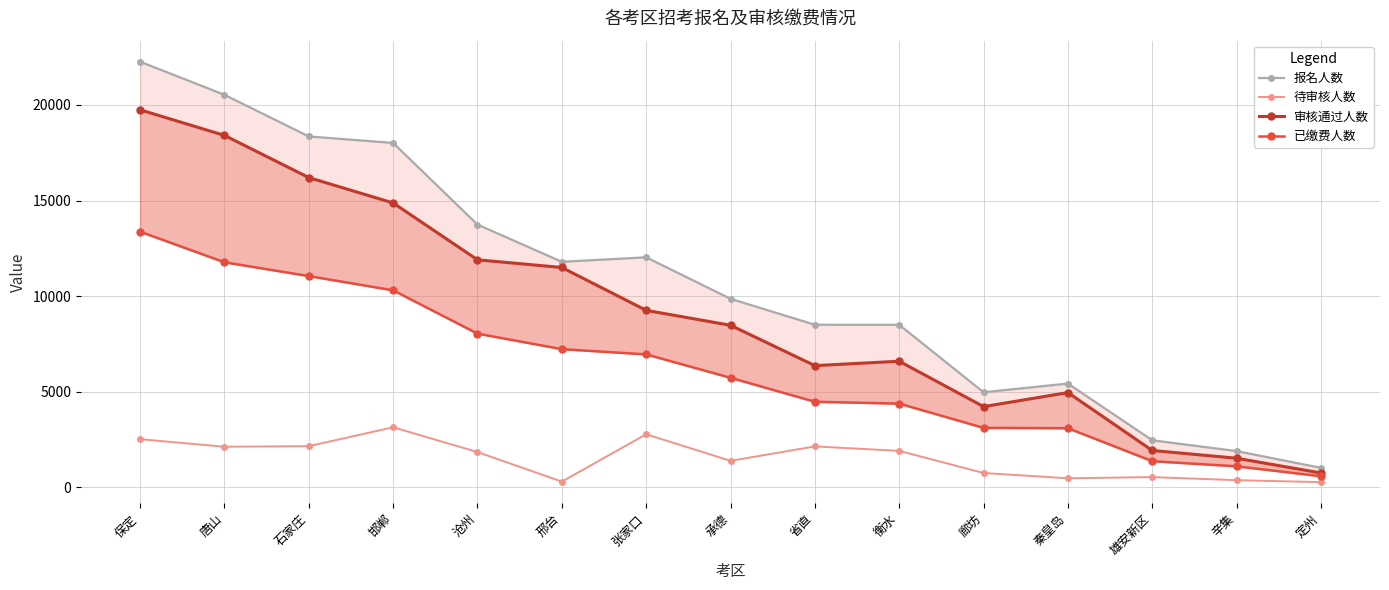

At how many categories does at least one series exceed 9706?

8